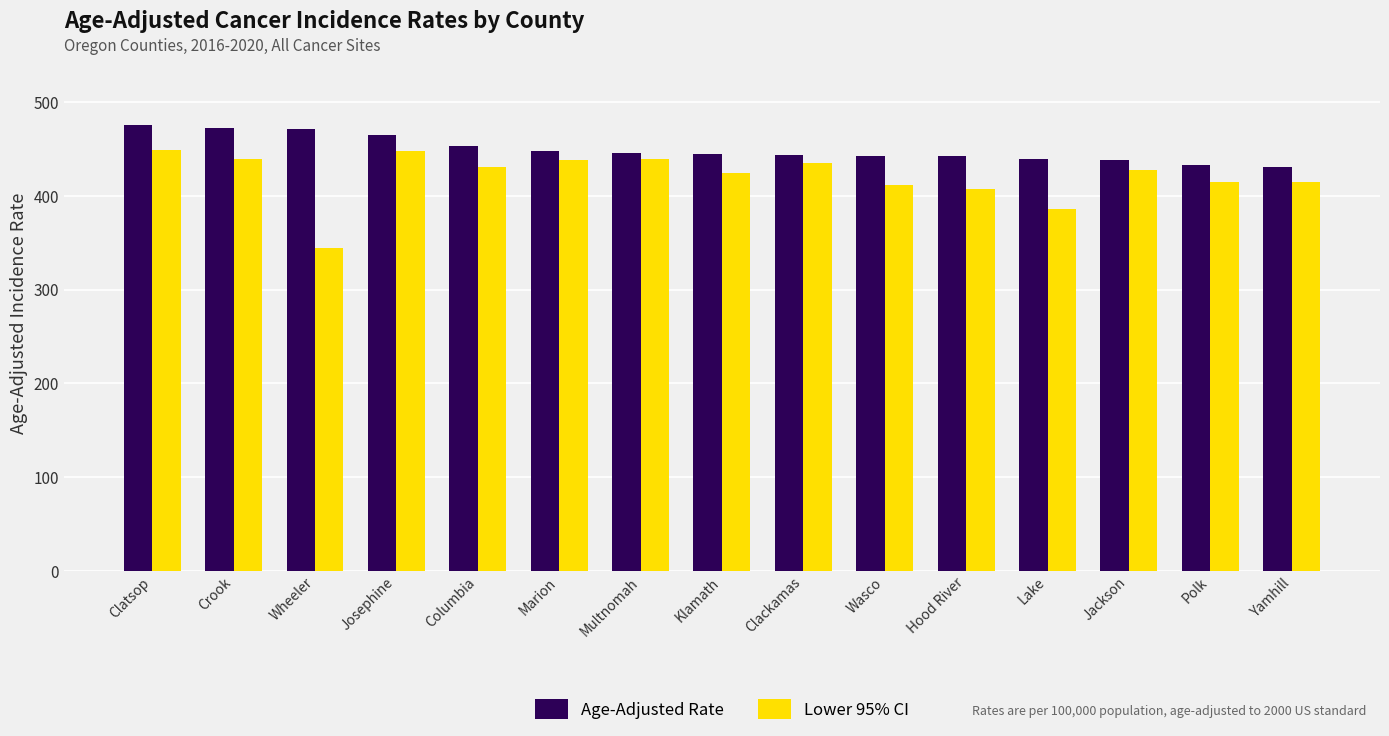

Which label corresponds to the smallest value in the chart?

Wheeler